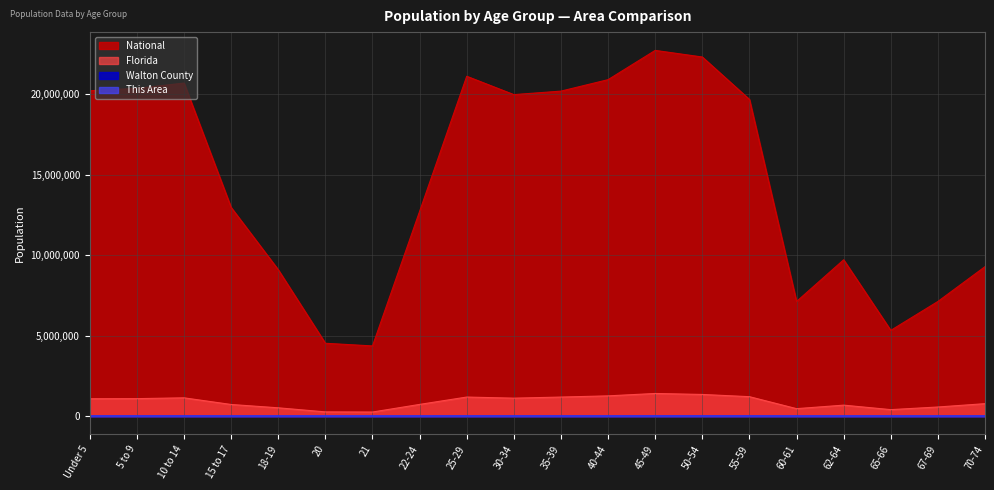

True or false: National has more than 2 interior local peaks.

True